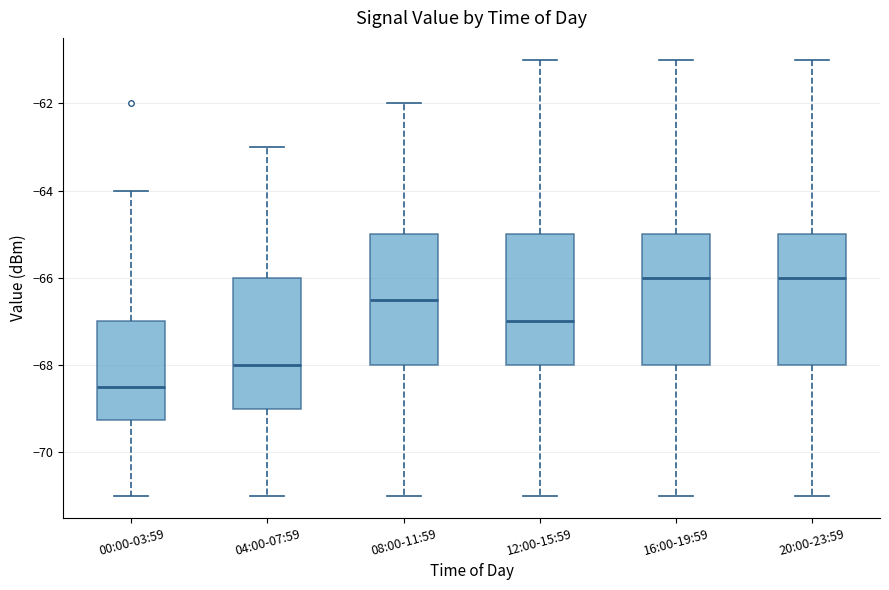

Reading left to right, transcribe this box plot: for each box, give where its median line is, the range the box spans, and where its two whiskers end, as read against the y-axis. The values are not printed on the chart, so give them approximately, as read against the axis.

00:00-03:59: median -68.4, box -69.2 to -67.0, whiskers -71.0 to -64.0
04:00-07:59: median -68.0, box -69.0 to -66.0, whiskers -71.0 to -63.0
08:00-11:59: median -66.4, box -68.0 to -65.0, whiskers -71.0 to -62.0
12:00-15:59: median -67.0, box -68.0 to -65.0, whiskers -71.0 to -61.0
16:00-19:59: median -66.0, box -68.0 to -65.0, whiskers -71.0 to -61.0
20:00-23:59: median -66.0, box -68.0 to -65.0, whiskers -71.0 to -61.0